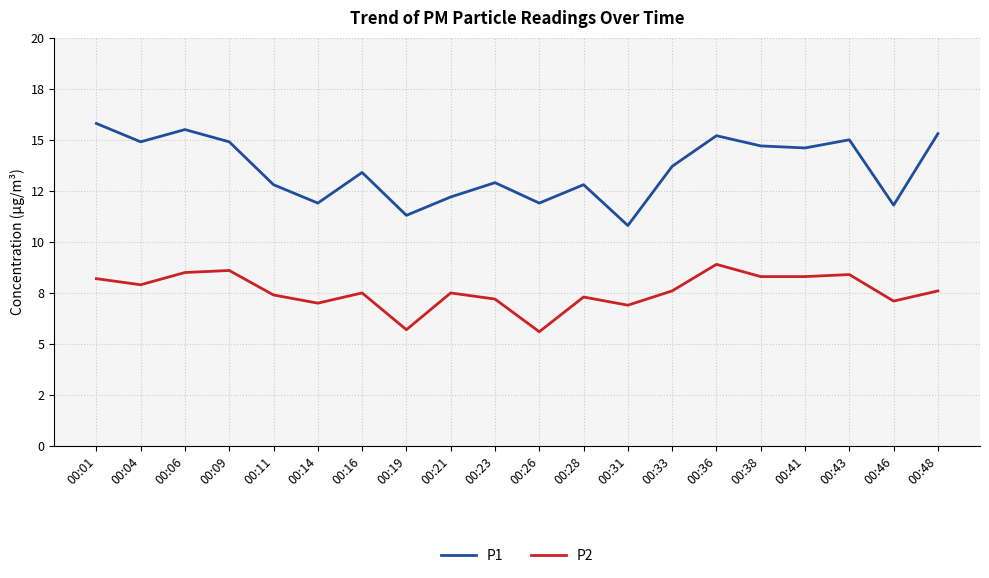

What are all the series names shown in the legend?

P1, P2